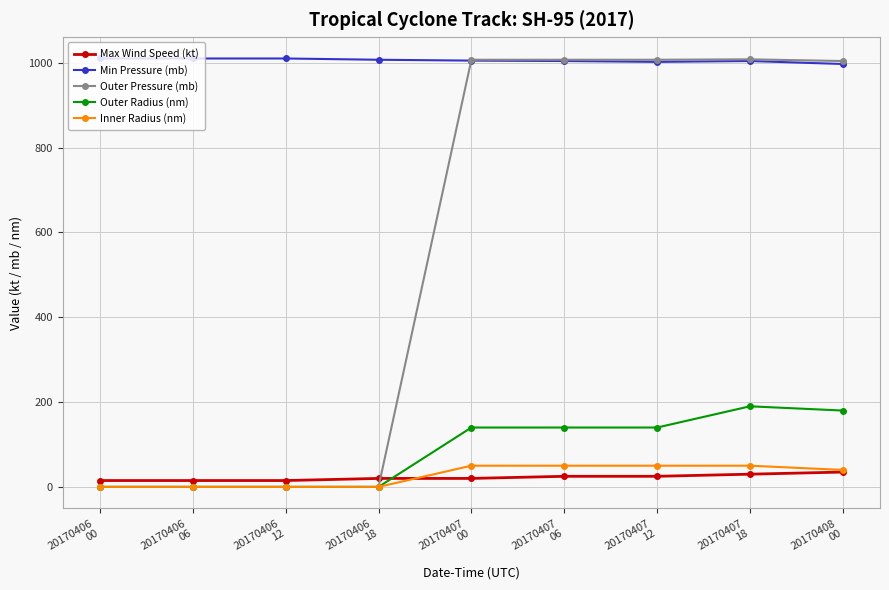

True or false: Outer Radius (nm) and Min Pressure (mb) cross at least once.

False